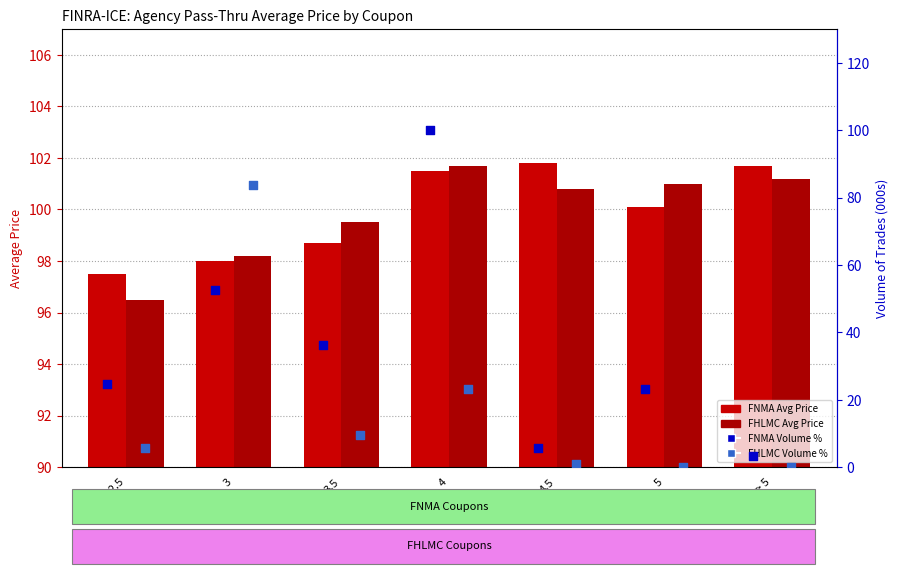

What are all the series names shown in the legend?

FNMA Avg Price, FHLMC Avg Price, FNMA Volume %, FHLMC Volume %